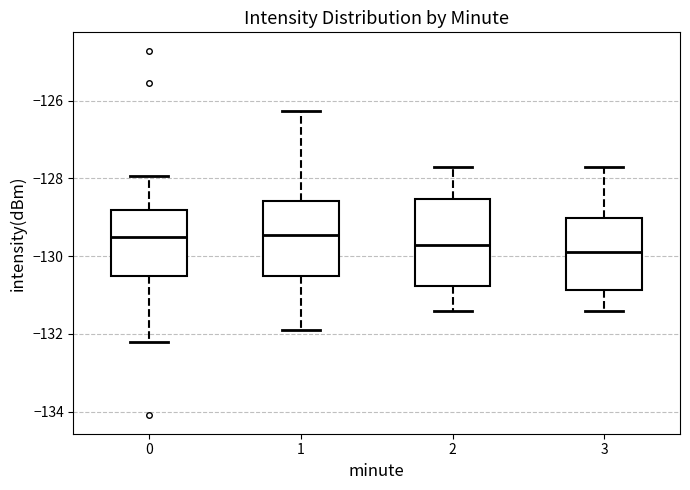

Where does the lower whisker of the box at x = 3 end on the y-axis? The values are not printed on the chart, so give them approximately, as read against the axis.

-131.4